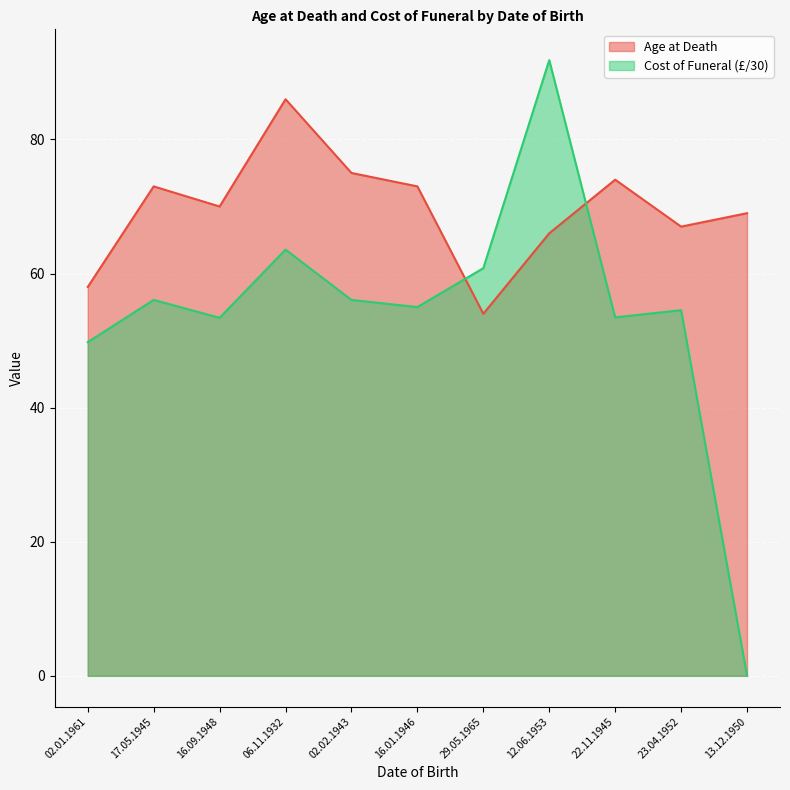

Reading right to left, transcribe all the data shown in this chart.

Age at Death: 69.0	67.0	74.0	66.0	54.0	73.0	75.0	86.0	70.0	73.0	58.0
Cost of funeral: 0.0	54.5	53.5	91.8	60.8	55.0	56.1	63.6	53.4	56.1	49.8